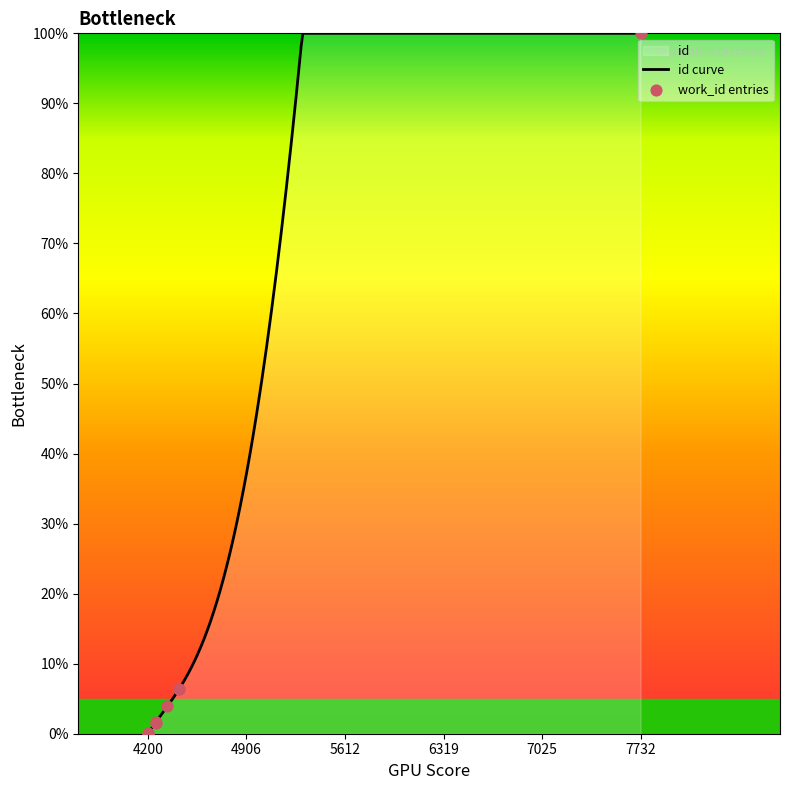

What is the change in value from 4200 to 4200?

+0.1